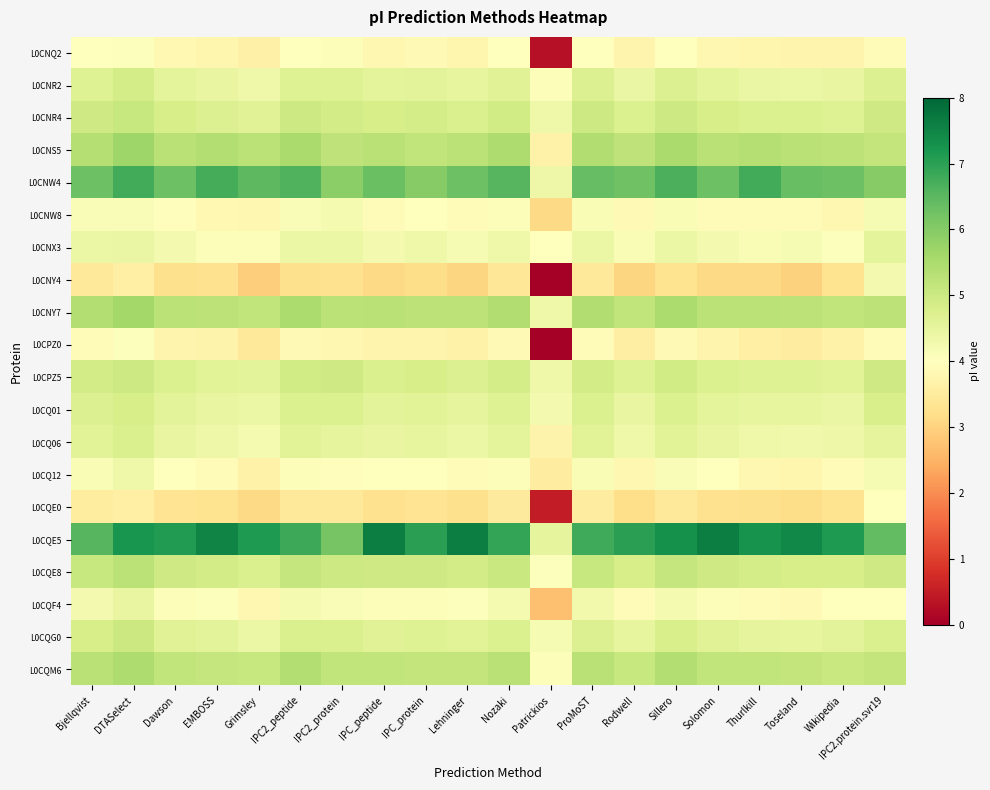

Between ProMoST and Wikipedia, which is larger?

ProMoST